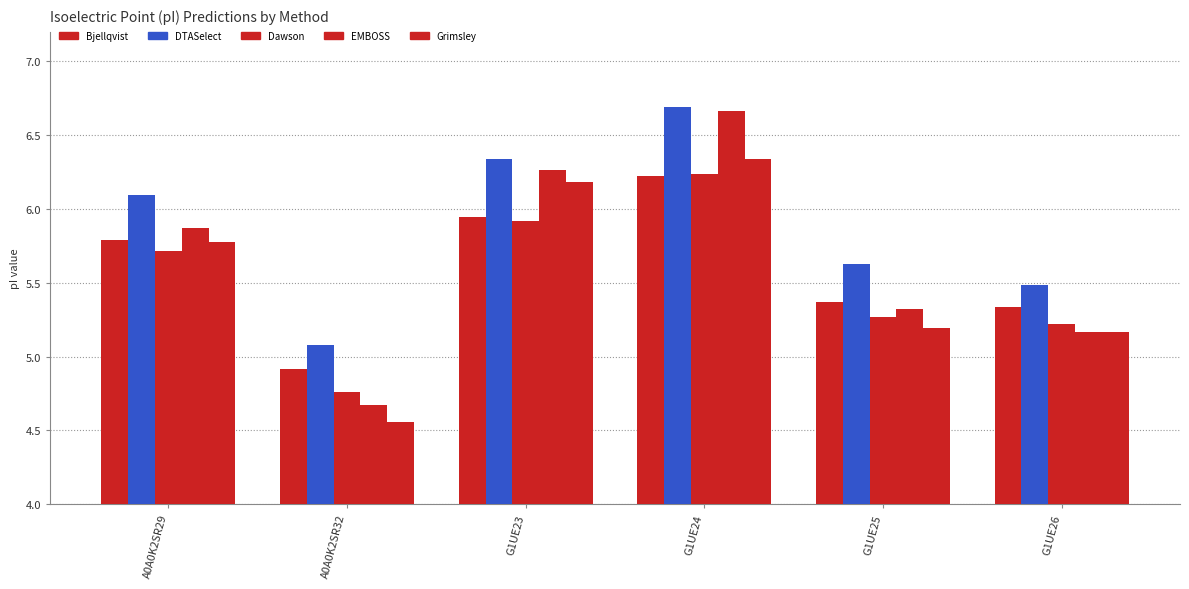

How many data points in DTASelect are above 6?

3